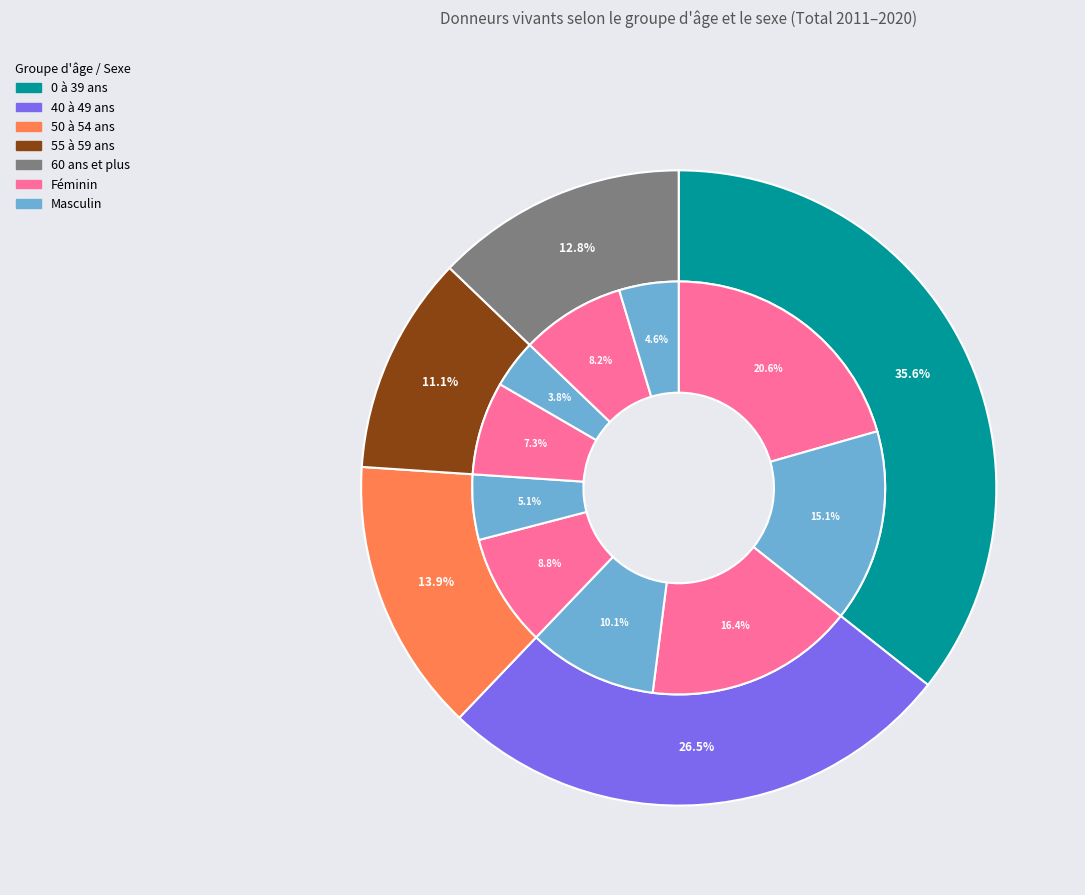

Which series has the widest spread of values?

40 à 49 ans